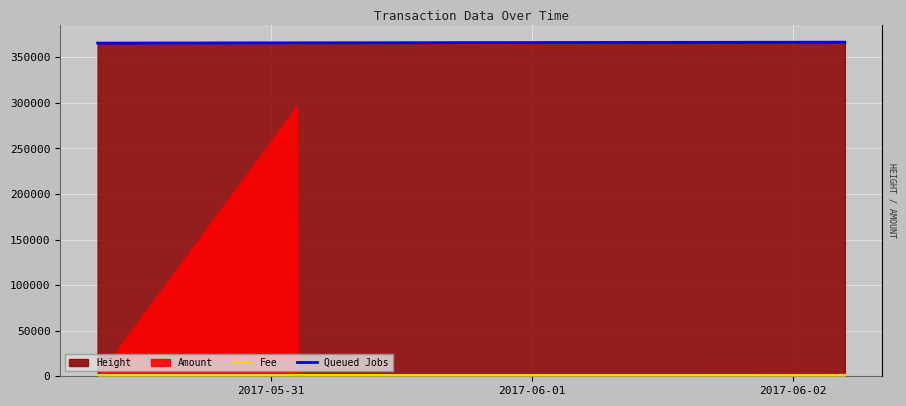

Is the value of Fee at 4 greater than the value of Queued Jobs at 2017-05-31?

No